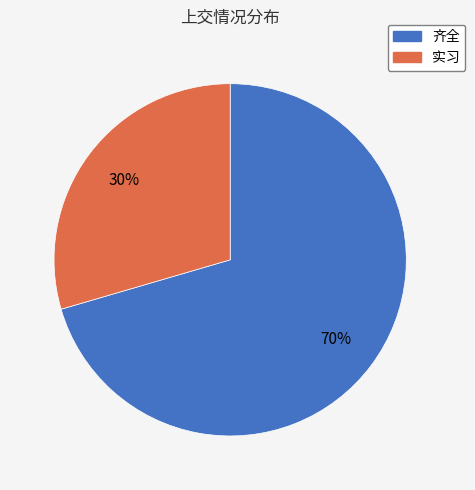

The 齐全 slice represents 70% of the pie. True or false?

True